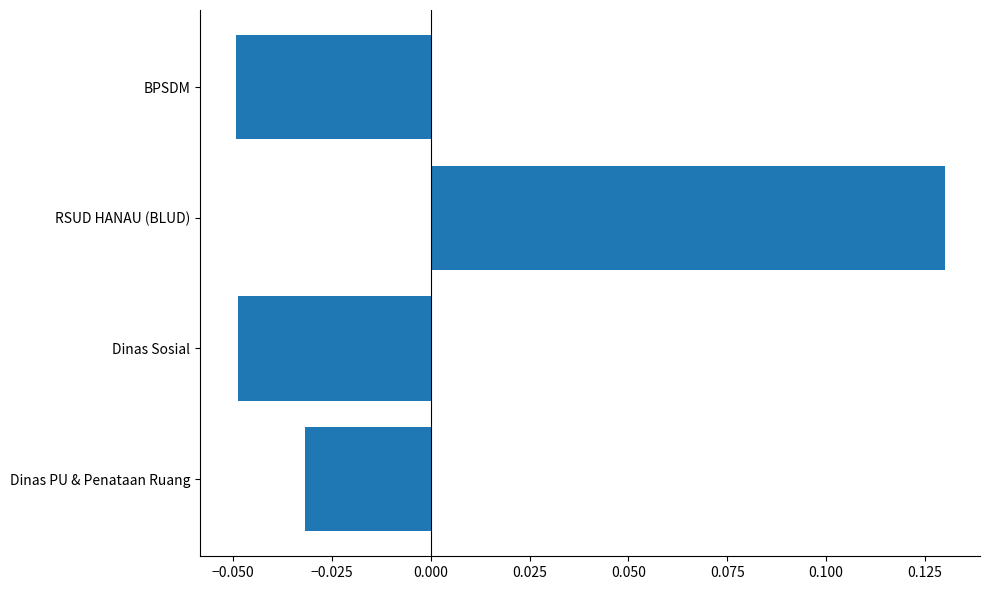

How many positive values are there?

1